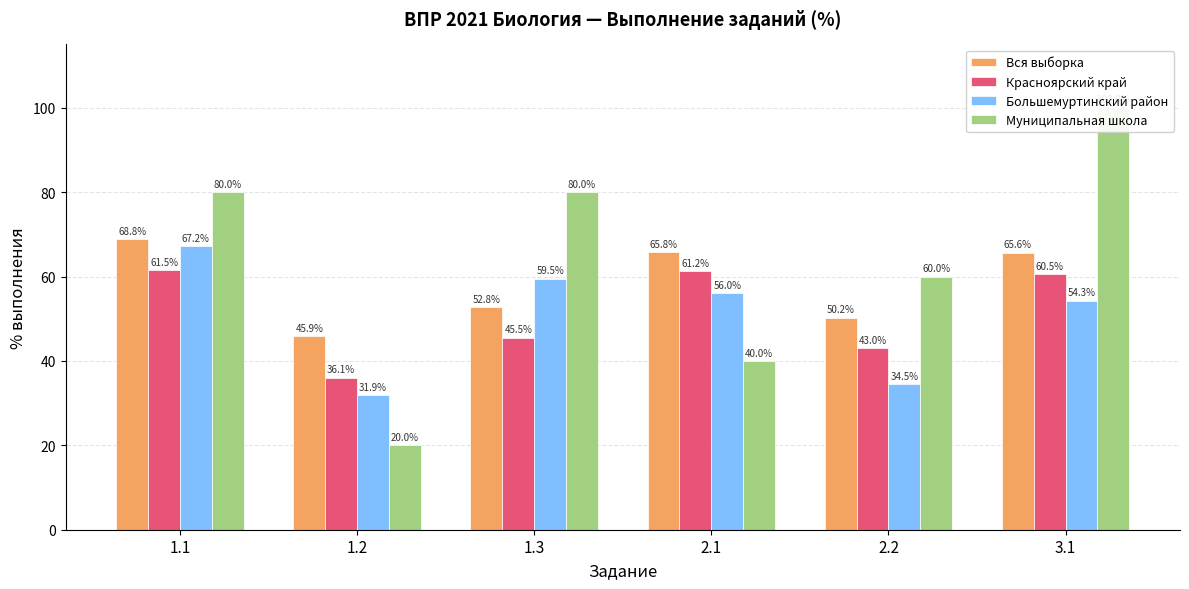

At how many categories does at least one series exceed 78?

3